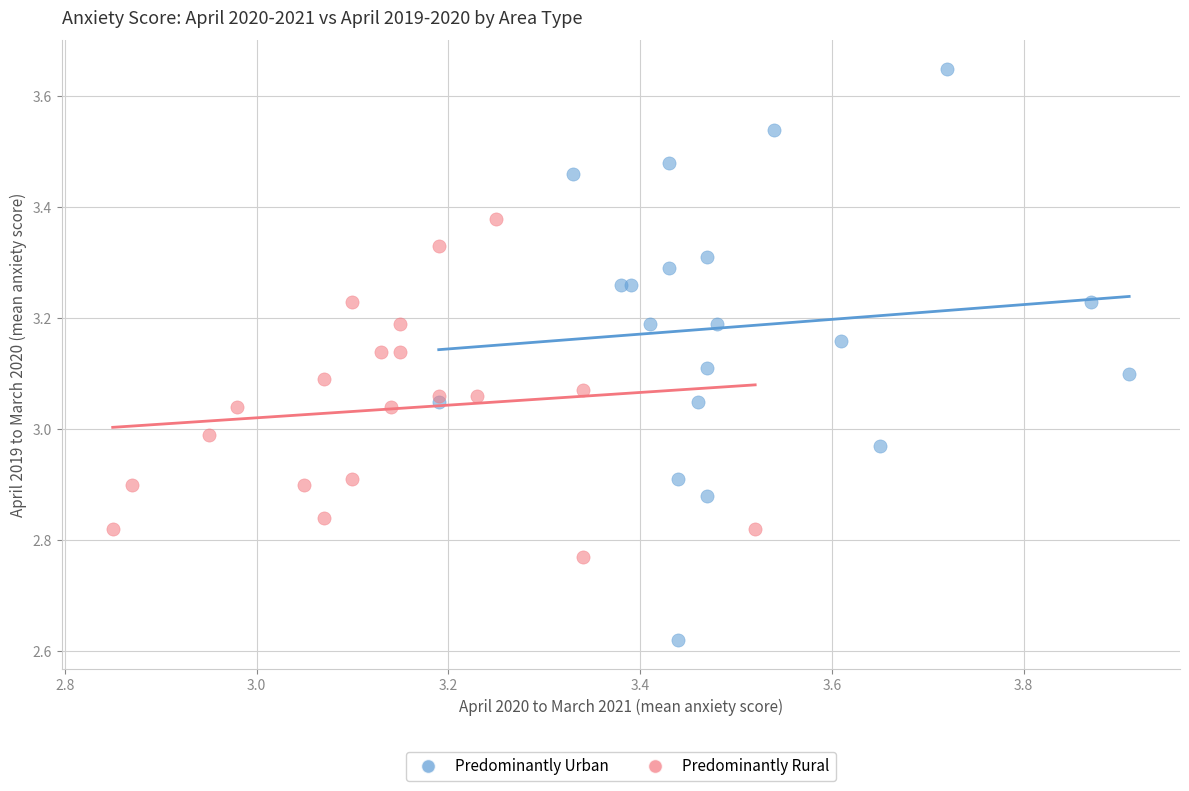

Which series has the largest Y range (max minus min)?

Predominantly Urban